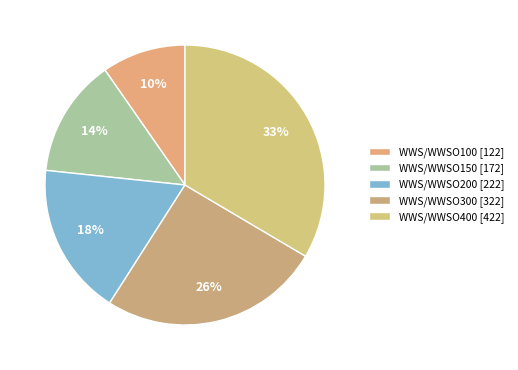

How many slices are in this pie chart?

5